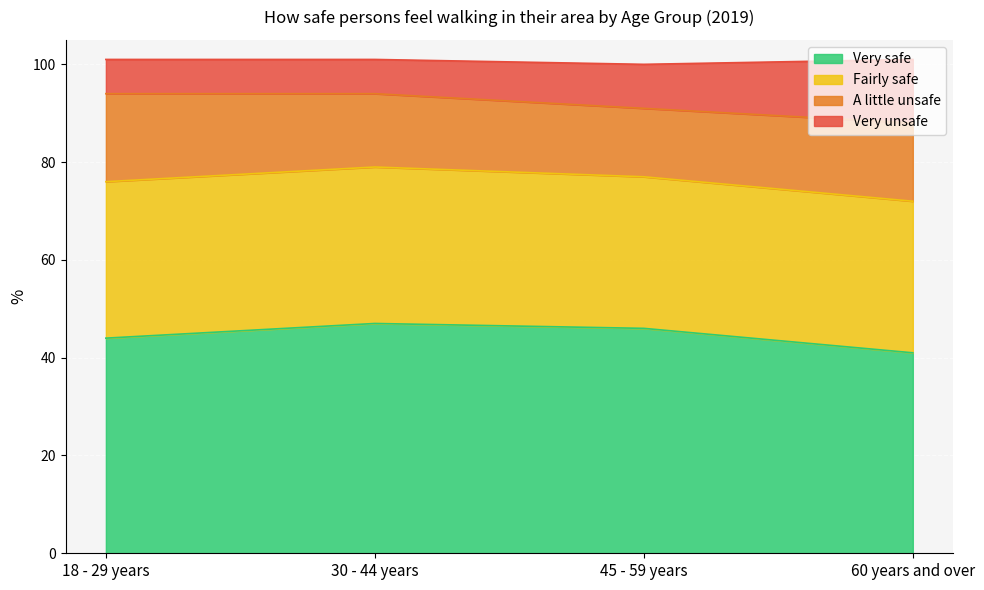

True or false: Very safe and Very unsafe cross at least once.

False